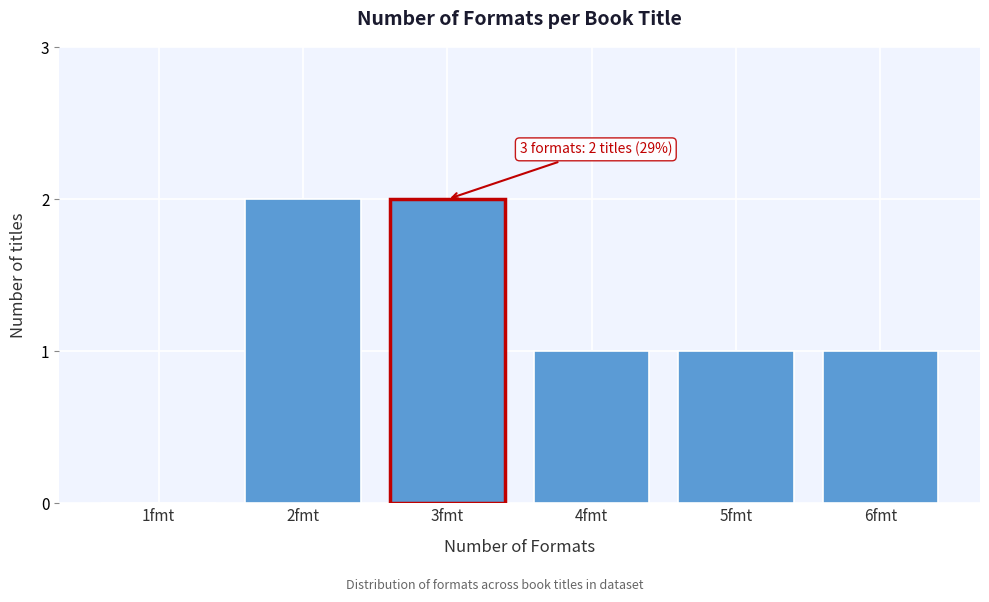

Reading right to left, what are all the values shown in this chart?

6fmt=1	5fmt=1	4fmt=1	3fmt=2	2fmt=2	1fmt=0